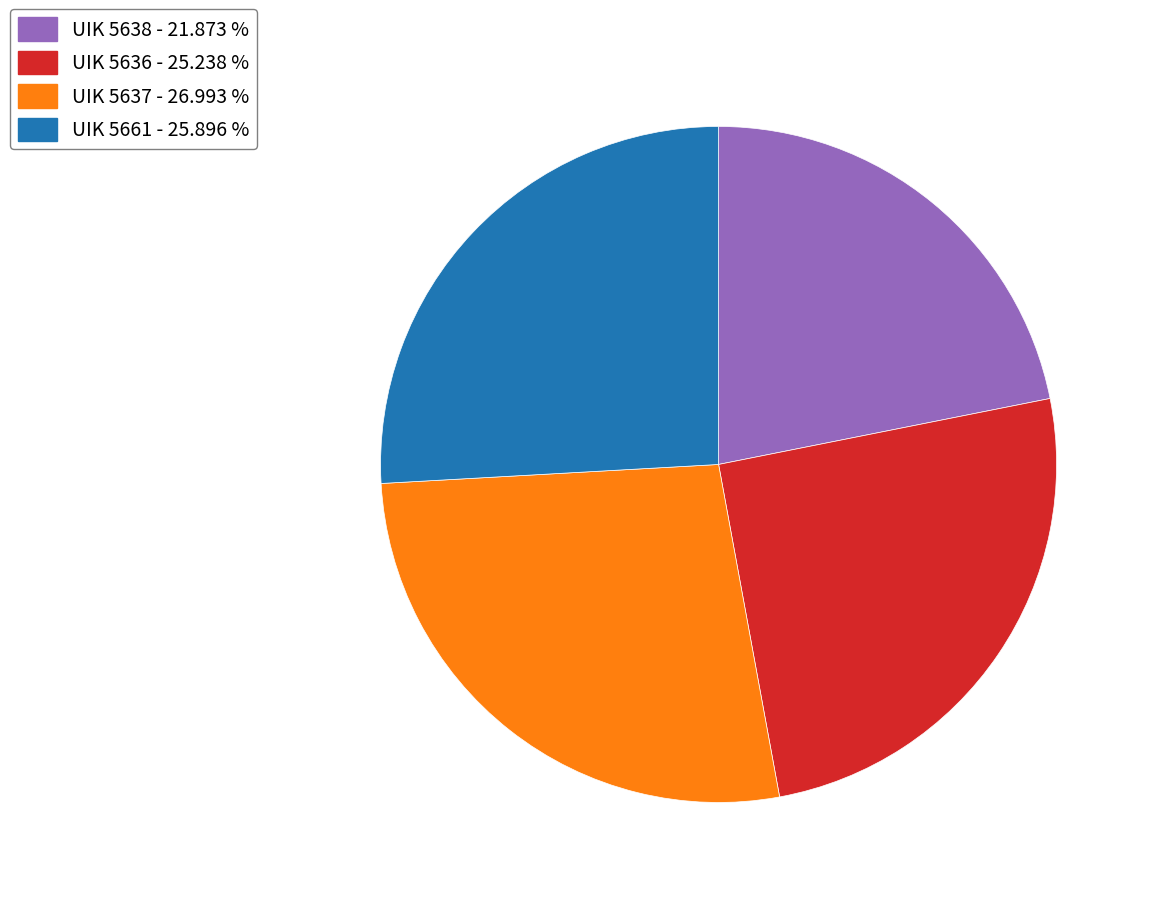

How many segments does this pie chart have?

4